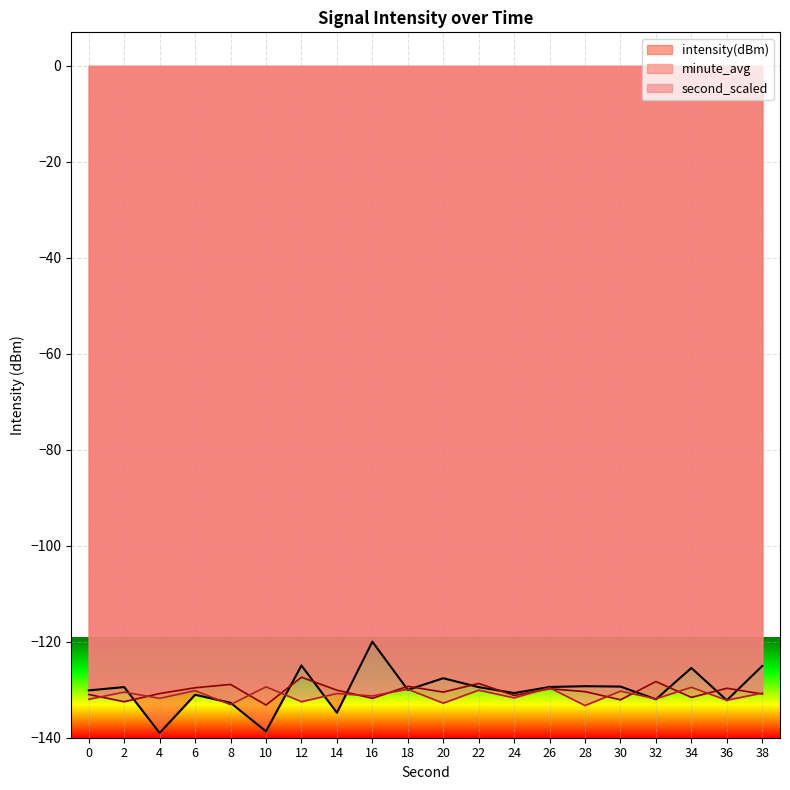

At 32, list the series in order from largest to smallest.

minute_avg, second_scaled, intensity(dBm)